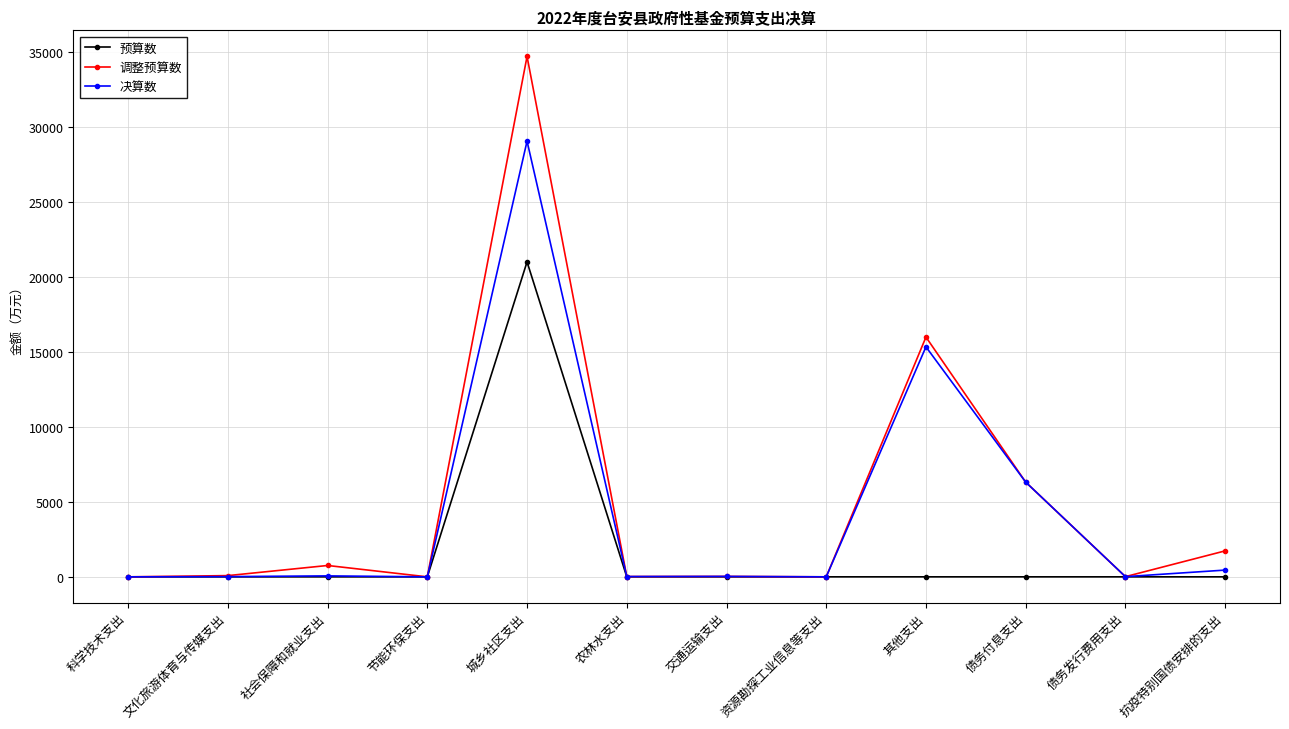

Is it true that 决算数 equals 29046 at 城乡社区支出?

True